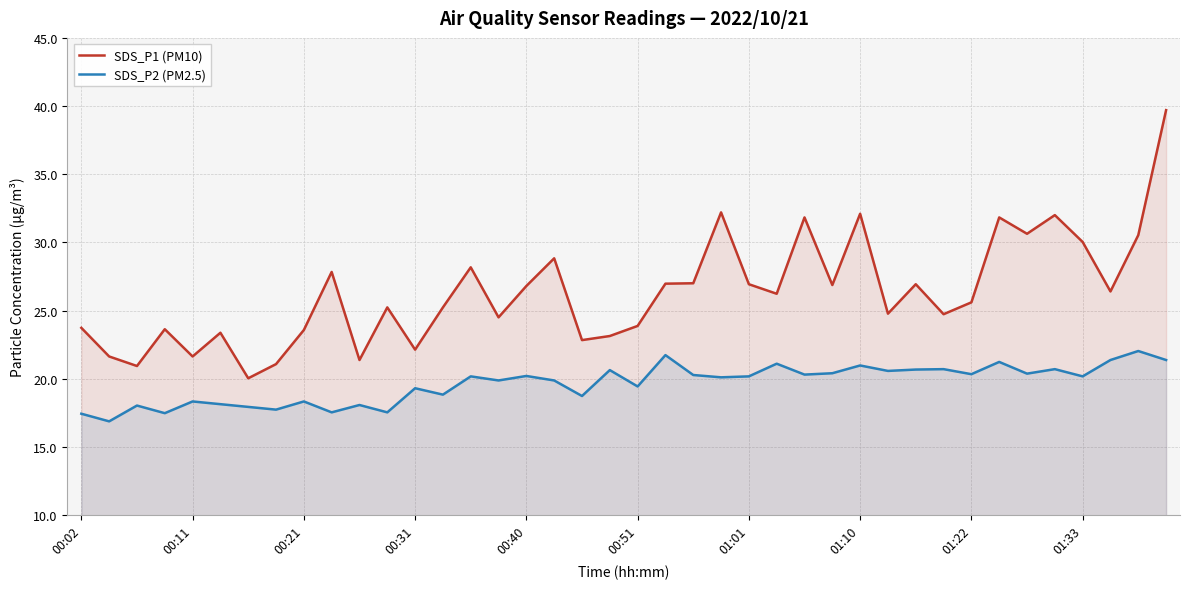

What is the maximum value shown in the chart?

39.7